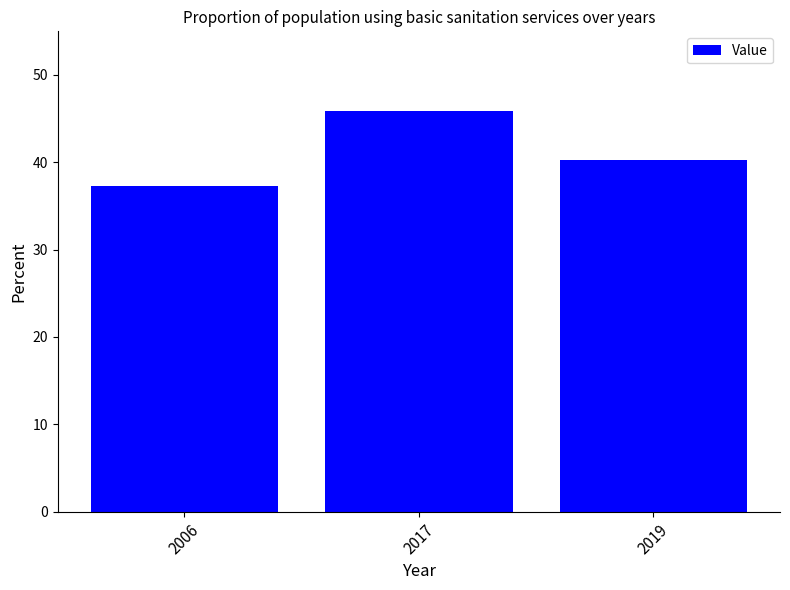

What is the value of the 1st bar from the left?

37.3